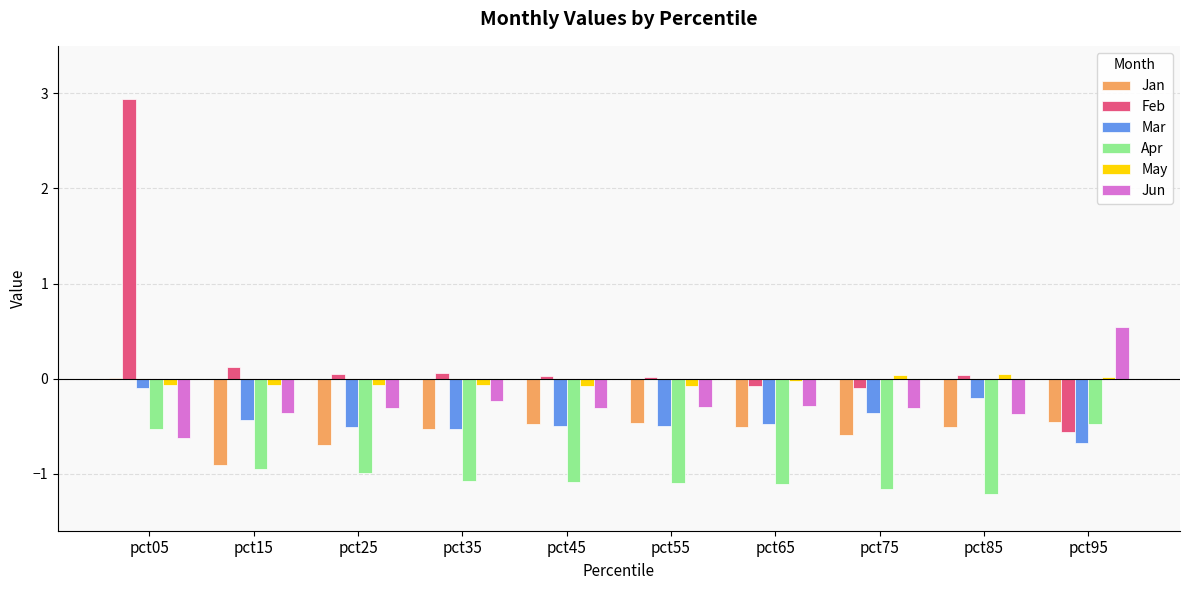

Are the bars grouped side by side (vs. stacked)?

Yes